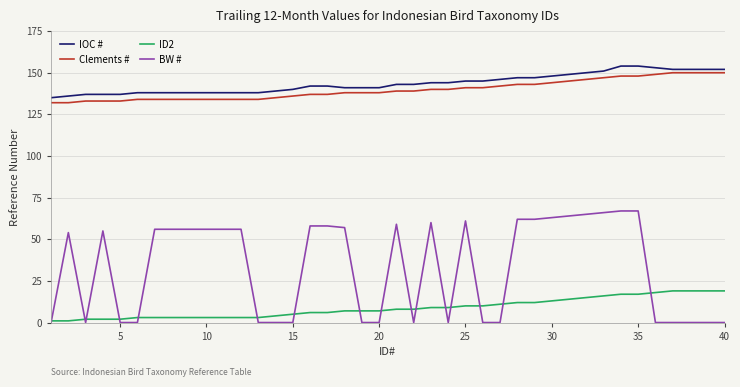

Reading left to right, list all the values displayed in this chart.

IOC #: 135	136	137	137	137	138	138	138	138	138	138	138	138	139	140	142	142	141	141	141	143	143	144	144	145	145	146	147	147	148	149	150	151	154	154	153	152	152	152	152
Clements #: 132	132	133	133	133	134	134	134	134	134	134	134	134	135	136	137	137	138	138	138	139	139	140	140	141	141	142	143	143	144	145	146	147	148	148	149	150	150	150	150
ID2: 1	1	2	2	2	3	3	3	3	3	3	3	3	4	5	6	6	7	7	7	8	8	9	9	10	10	11	12	12	13	14	15	16	17	17	18	19	19	19	19
BW #: 0	54	0	55	0	0	56	56	56	56	56	56	0	0	0	58	58	57	0	0	59	0	60	0	61	0	0	62	62	63	64	65	66	67	67	0	0	0	0	0